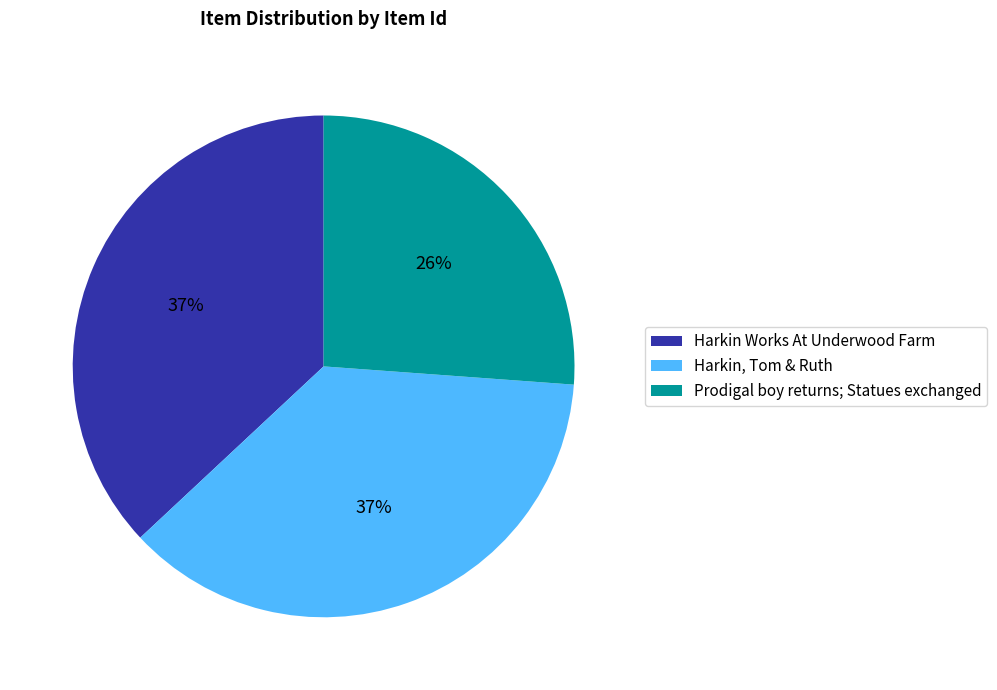

Approximately how many times larger is the value at Harkin, Tom & Ruth compared to Harkin Works At Underwood Farm?

1.0